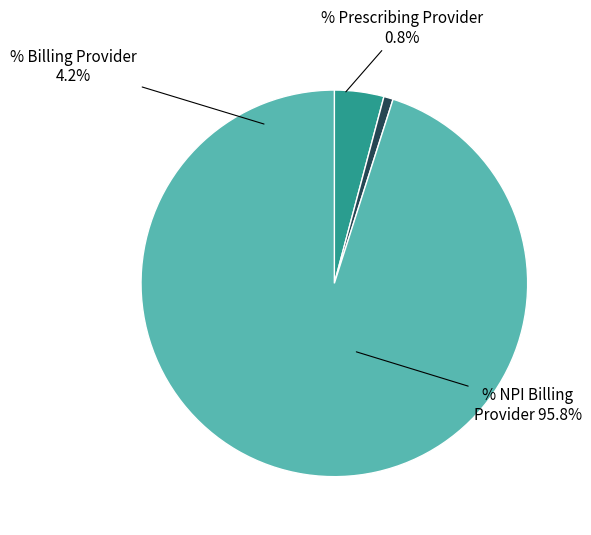

The % prescribing provider on RX claim slice represents 11% of the pie. True or false?

False